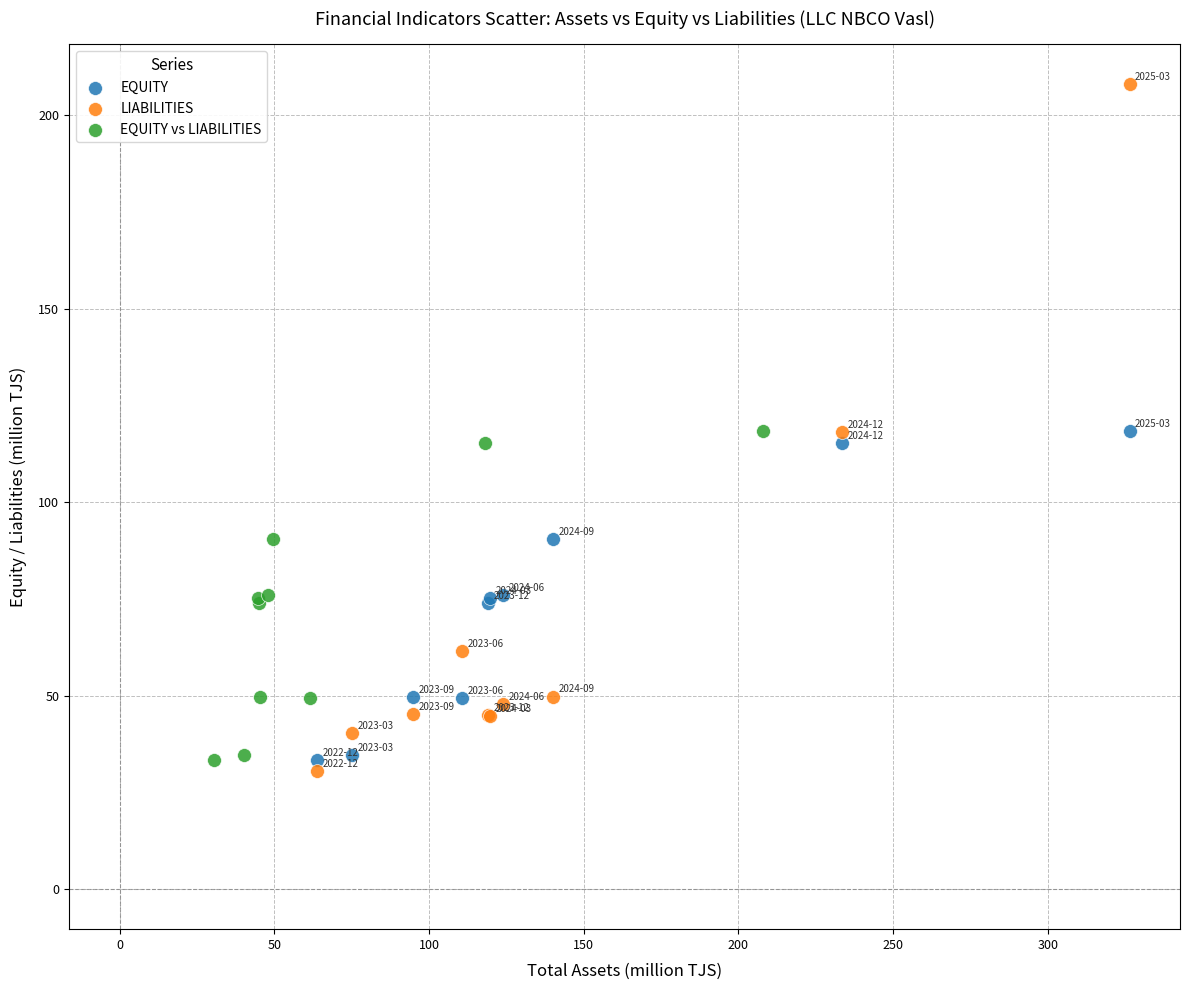

Which series has the largest Y range (max minus min)?

LIABILITIES